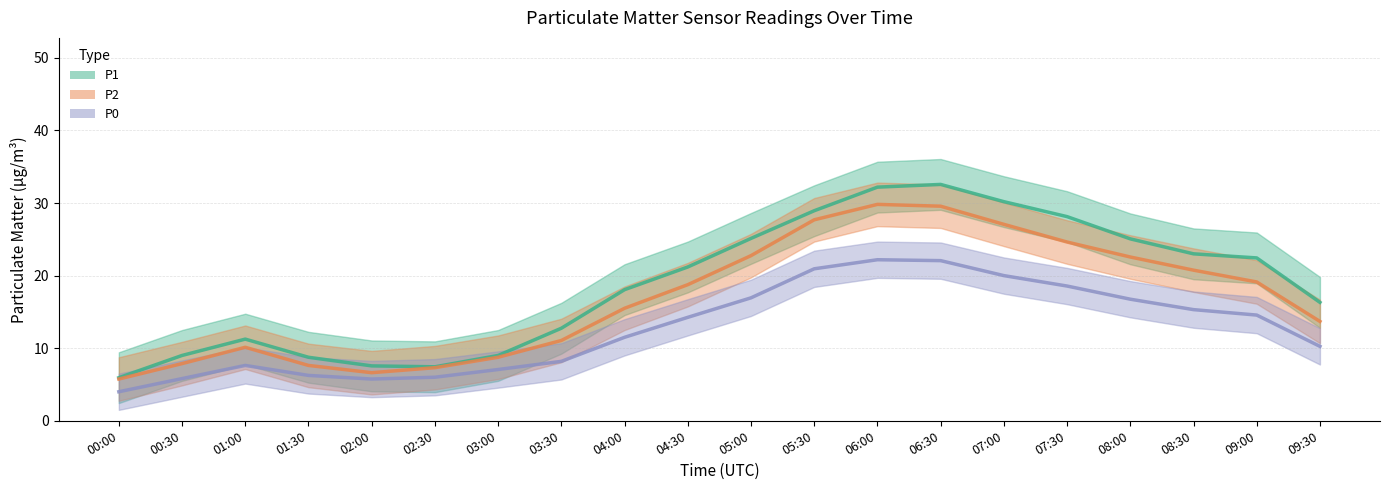

What are all the series names shown in the legend?

P1, P2, P0